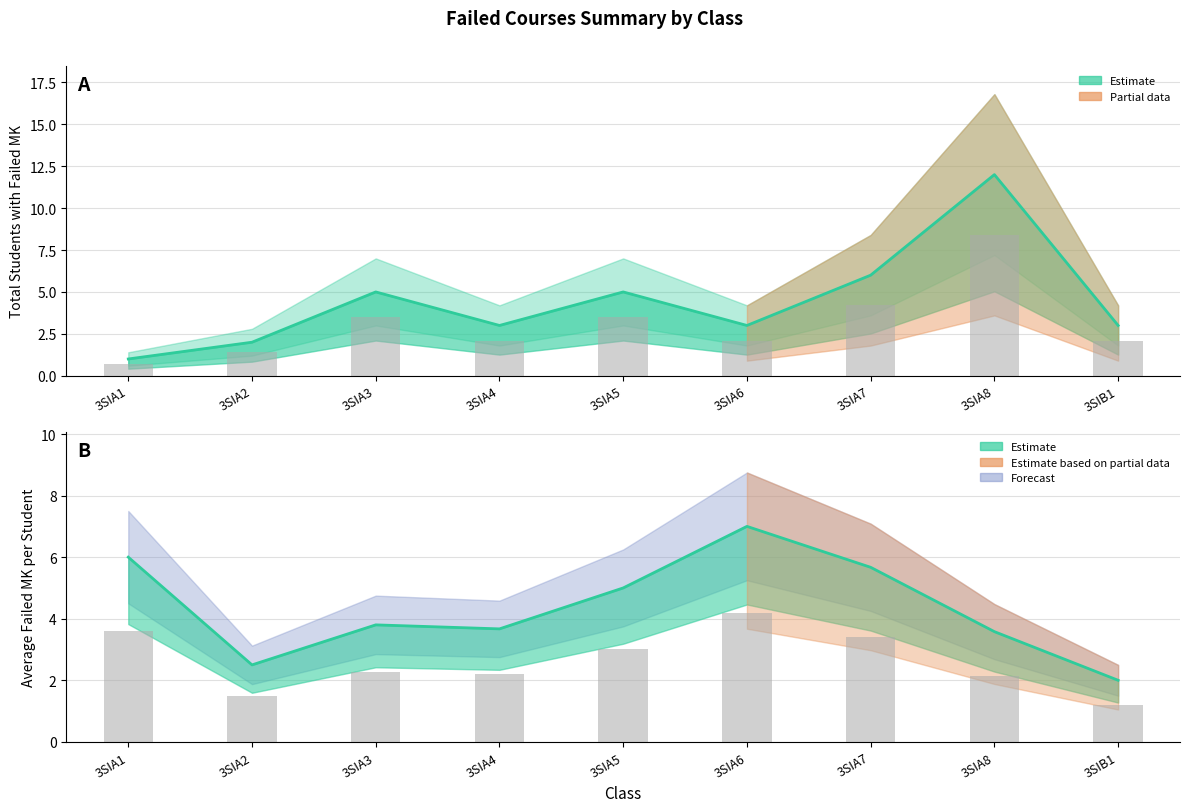

Reading left to right, extract all data points from this chart.

Total Students: 3SIA1=1.0	3SIA2=2.0	3SIA3=5.0	3SIA4=3.0	3SIA5=5.0	3SIA6=3.0	3SIA7=6.0	3SIA8=12.0	3SIB1=3.0
Avg Failed MK: 3SIA1=6.0	3SIA2=2.5	3SIA3=3.8	3SIA4=3.7	3SIA5=5.0	3SIA6=7.0	3SIA7=5.7	3SIA8=3.6	3SIB1=2.0